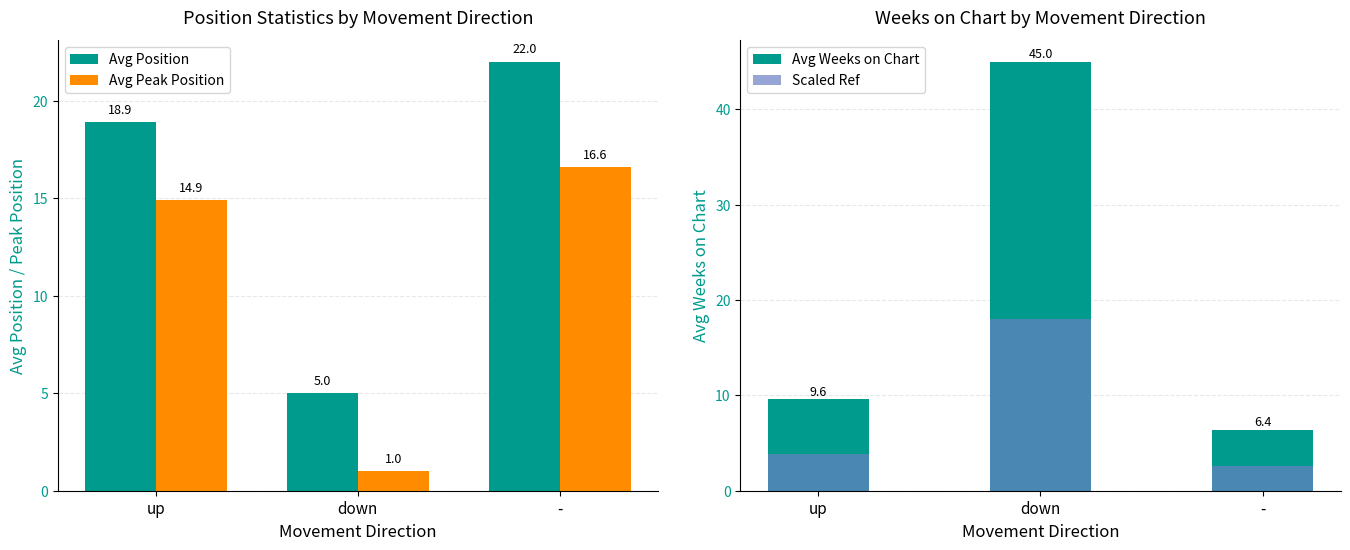

Does the chart contain stacked bars?

No